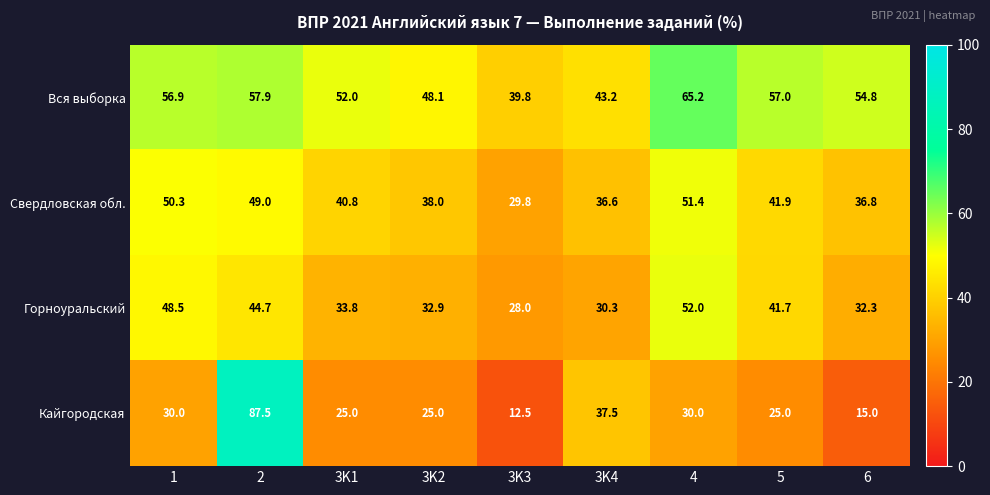

How many data points does each series have?

9